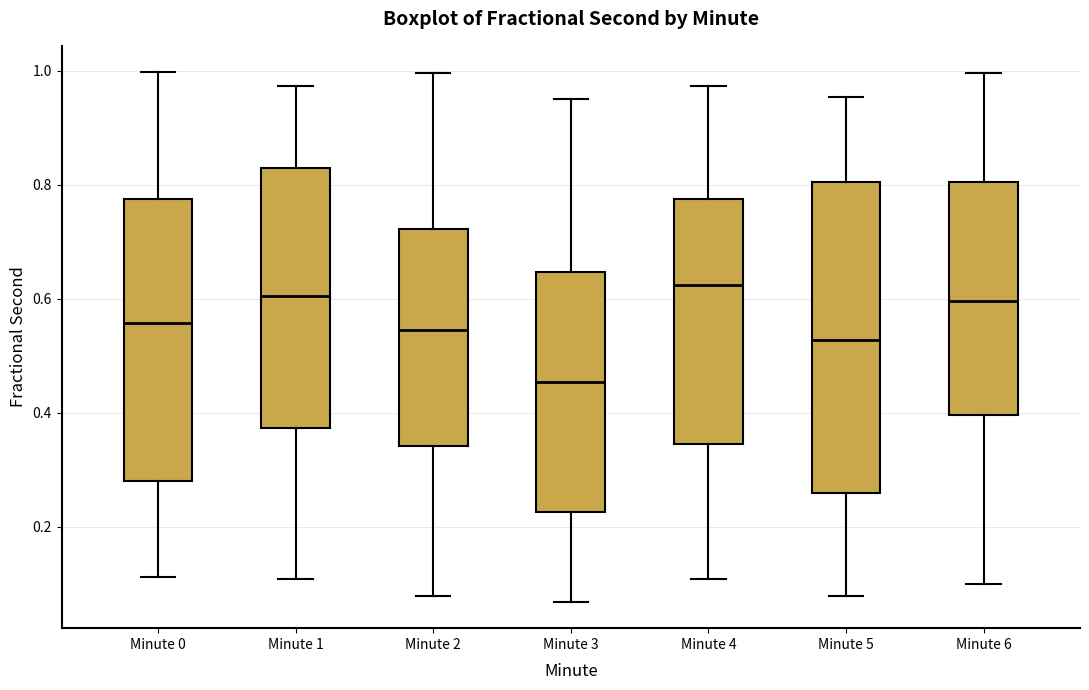

Reading left to right, transcribe this box plot: for each box, give where its median line is, the range the box spans, and where its two whiskers end, as read against the y-axis. The values are not printed on the chart, so give them approximately, as read against the axis.

Minute 0: median 0.56, box 0.28 to 0.78, whiskers 0.12 to 1.00
Minute 1: median 0.60, box 0.38 to 0.82, whiskers 0.10 to 0.98
Minute 2: median 0.54, box 0.34 to 0.72, whiskers 0.08 to 1.00
Minute 3: median 0.46, box 0.22 to 0.64, whiskers 0.06 to 0.96
Minute 4: median 0.62, box 0.34 to 0.78, whiskers 0.10 to 0.98
Minute 5: median 0.52, box 0.26 to 0.80, whiskers 0.08 to 0.96
Minute 6: median 0.60, box 0.40 to 0.80, whiskers 0.10 to 1.00